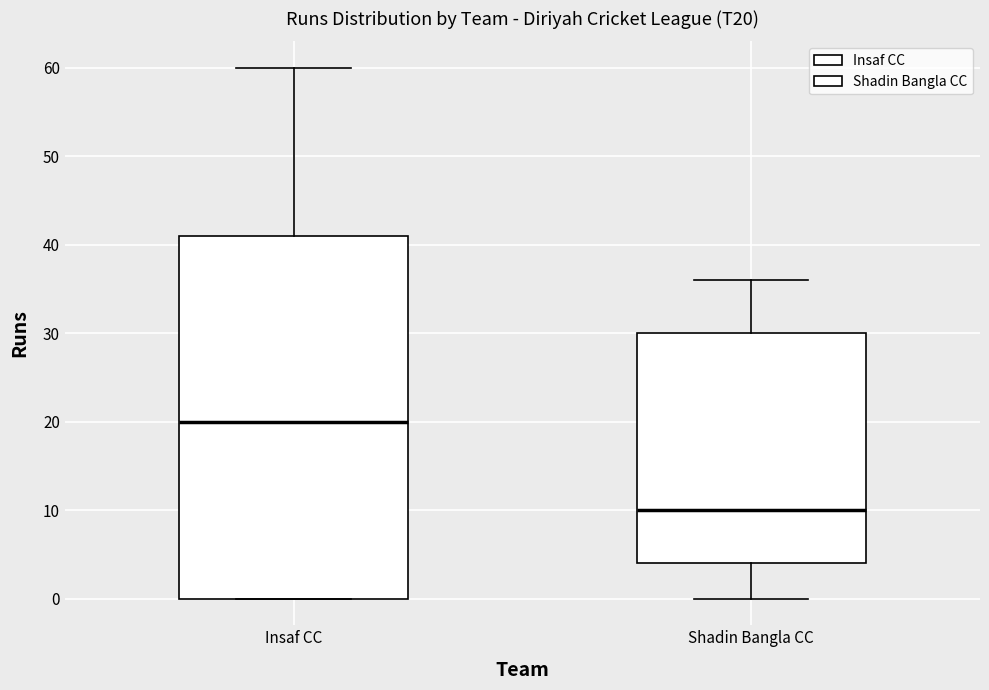

Reading left to right, read every box against the y-axis: the position of its median line, the range the box covers, and the ends of its whiskers. The values are not printed on the chart, so give them approximately, as read against the axis.

Insaf CC: median 20, box 0 to 41, whiskers 0 to 60
Shadin Bangla CC: median 10, box 4 to 30, whiskers 0 to 36